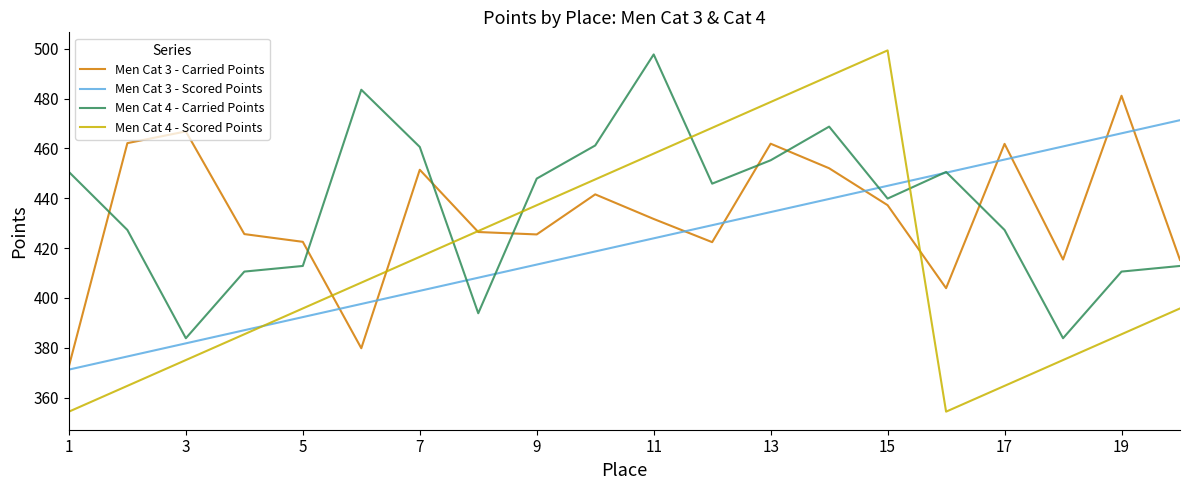

Count the number of categories in the chart.

20